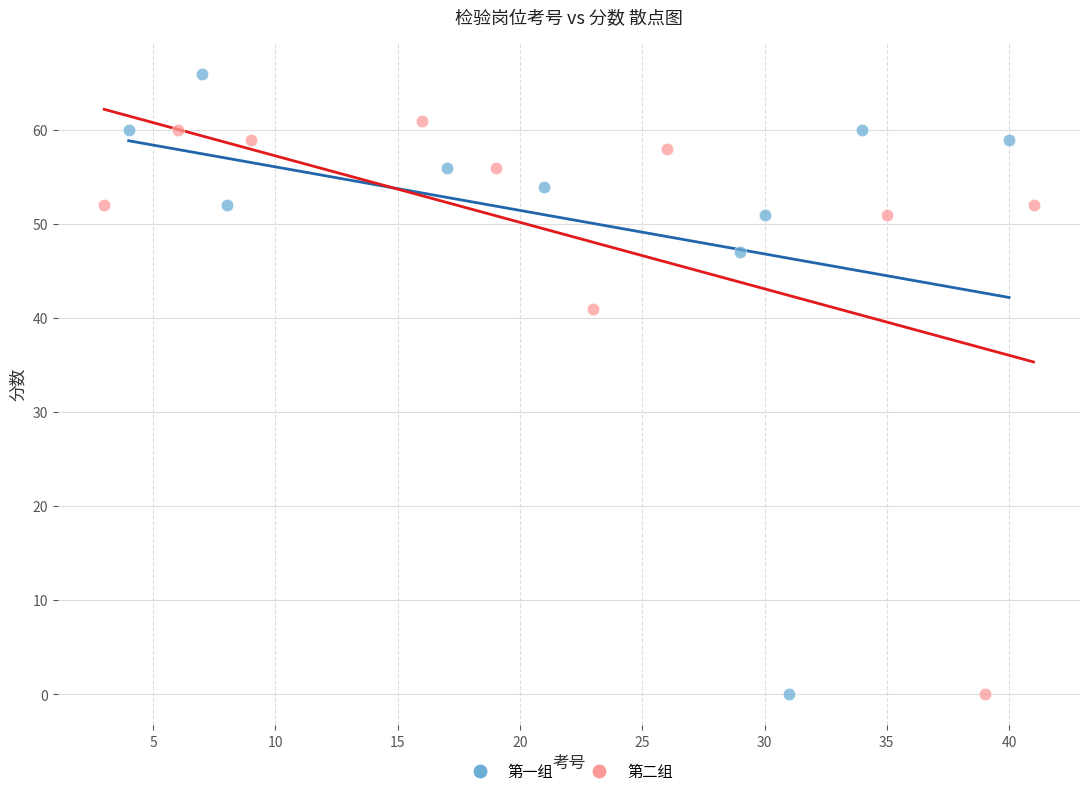

Which series has the widest spread of Y values?

第一组